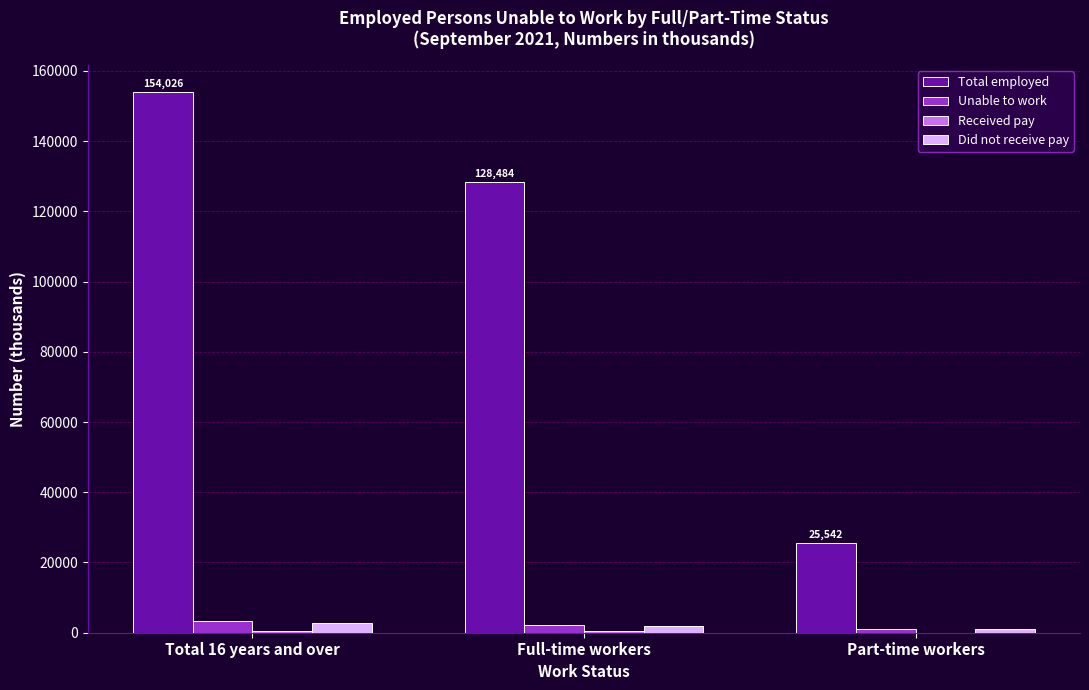

Is it true that Unable to work equals 2278 at Full-time workers?

True